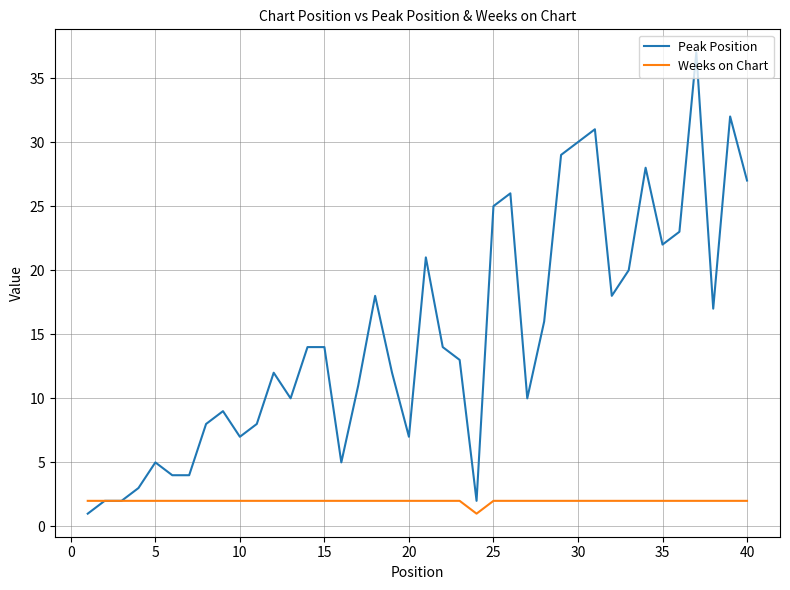

What are all the series names shown in the legend?

Peak Position, Weeks on Chart